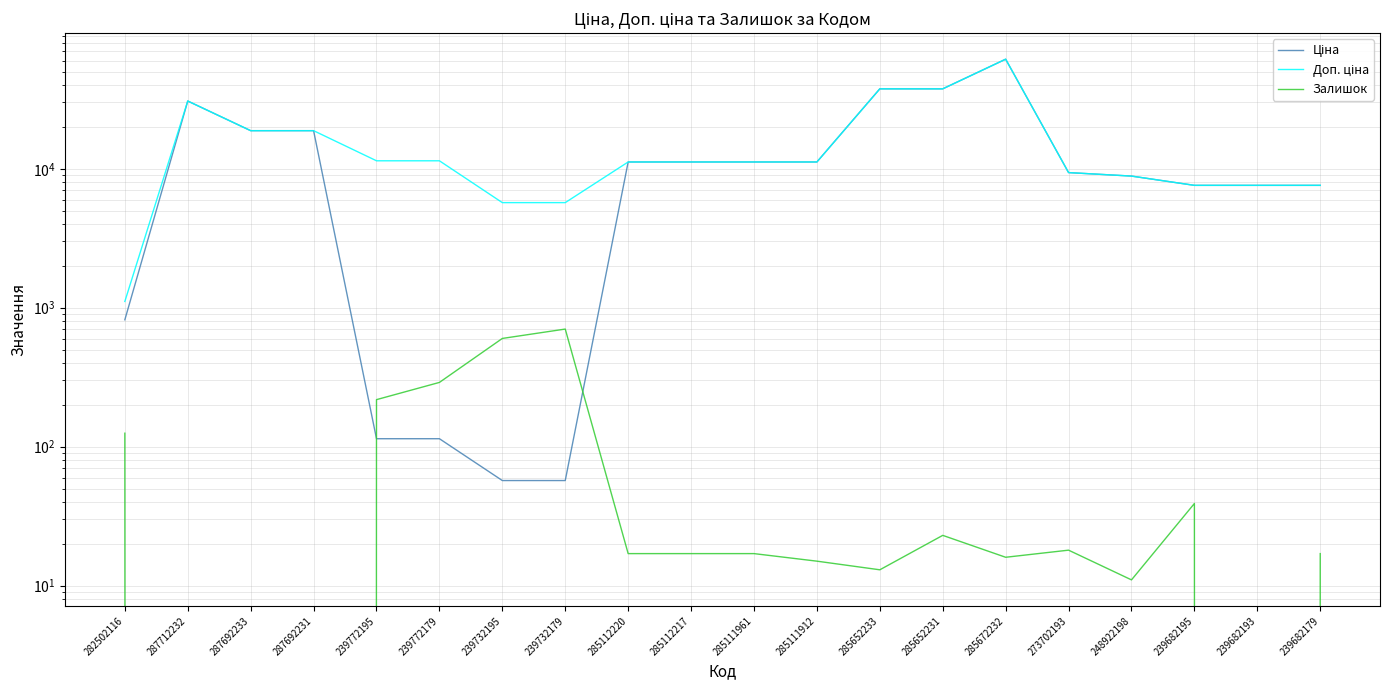

Count the number of data series in this chart.

3